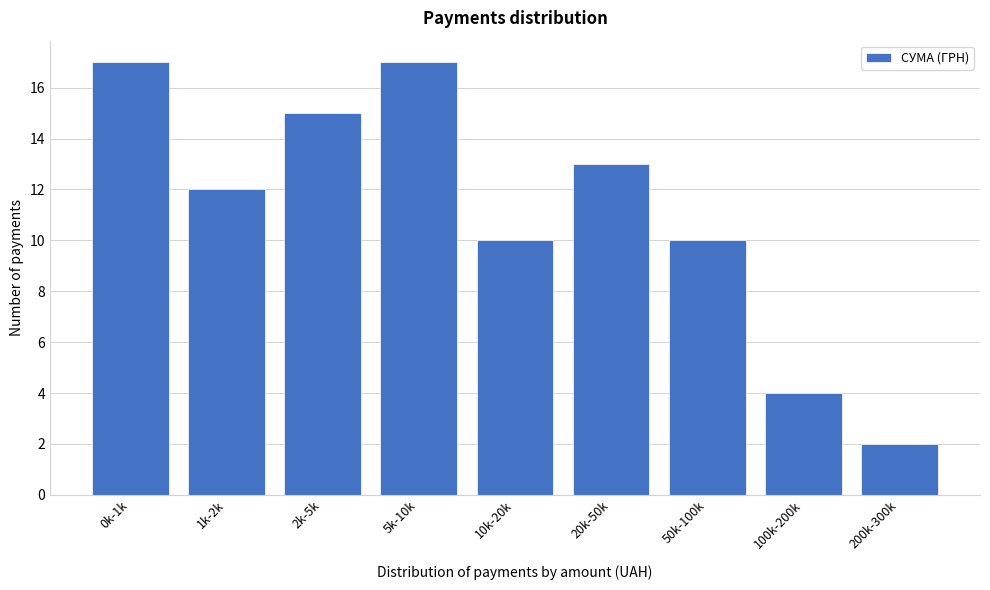

Reading left to right, extract all data points from this chart.

17	12	15	17	10	13	10	4	2